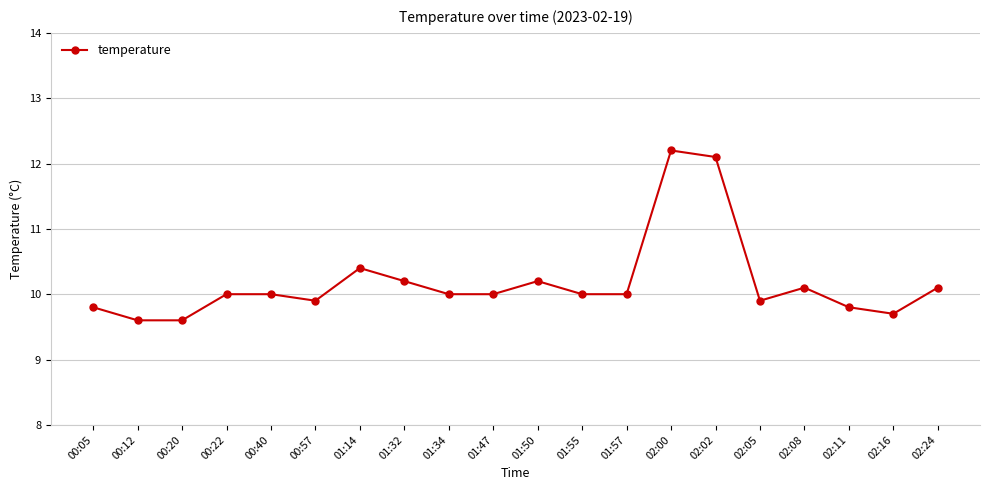

Reading left to right, transcribe all the data shown in this chart.

9.8	9.6	9.6	10.0	10.0	9.9	10.4	10.2	10.0	10.0	10.2	10.0	10.0	12.2	12.1	9.9	10.1	9.8	9.7	10.1